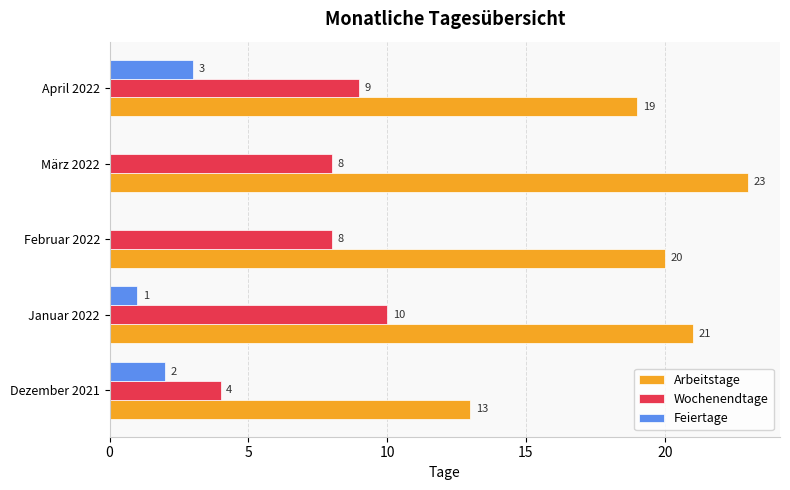

Where is Feiertage nearest to the value 1?

Januar 2022